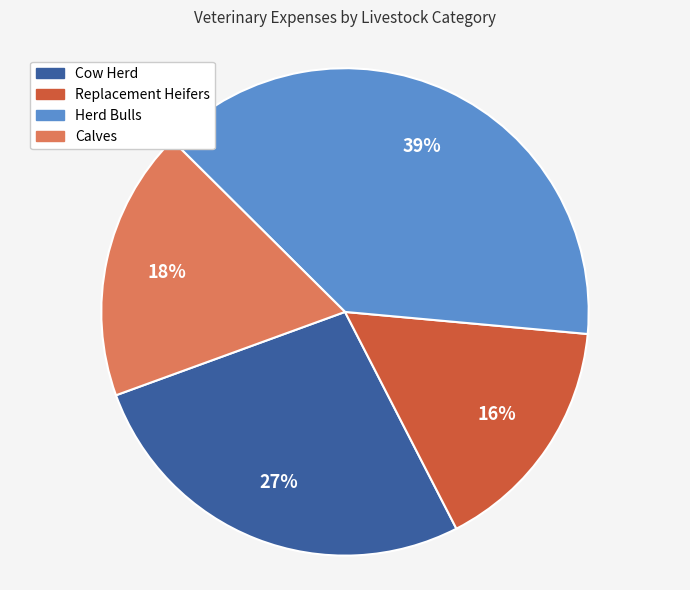

What is the ratio of the value at Calves to the value at Cow Herd?

0.7